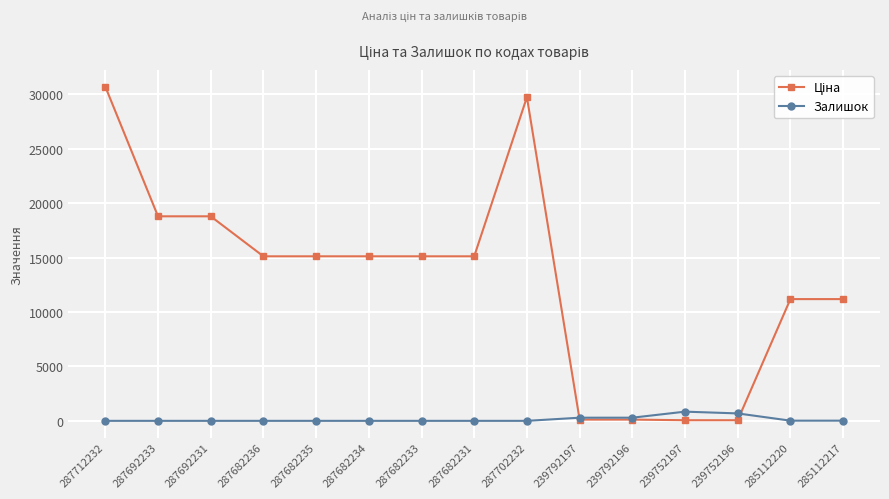

At how many categories does at least one series exceed 13794?

9